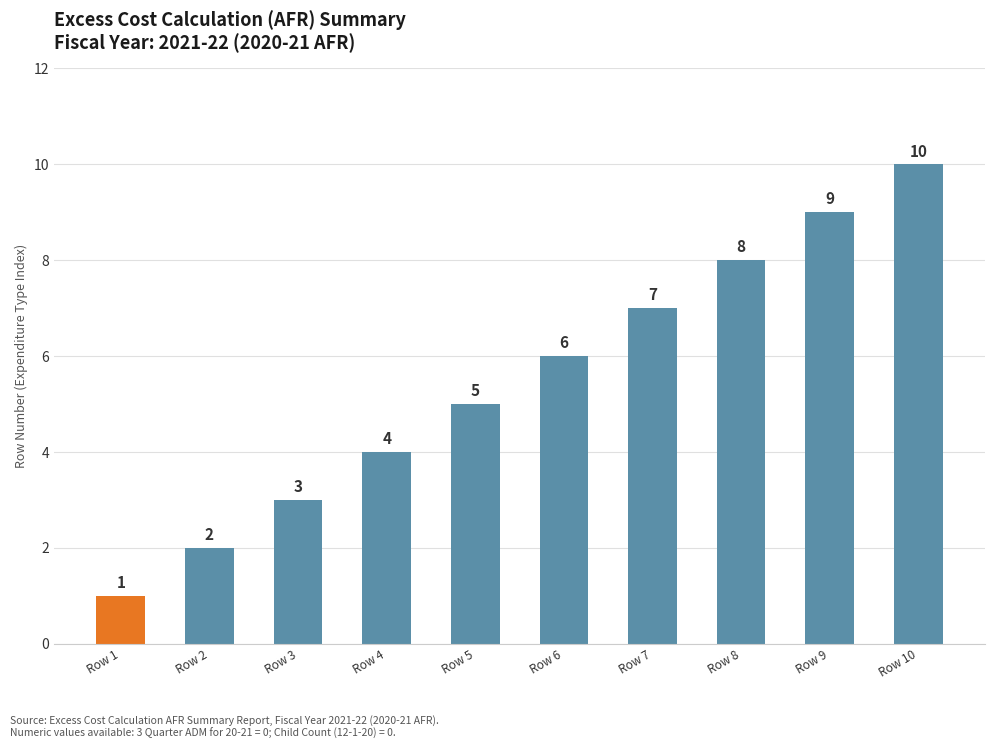

Rank the categories by value from highest to lowest.

Row 10, Row 9, Row 8, Row 7, Row 6, Row 5, Row 4, Row 3, Row 2, Row 1